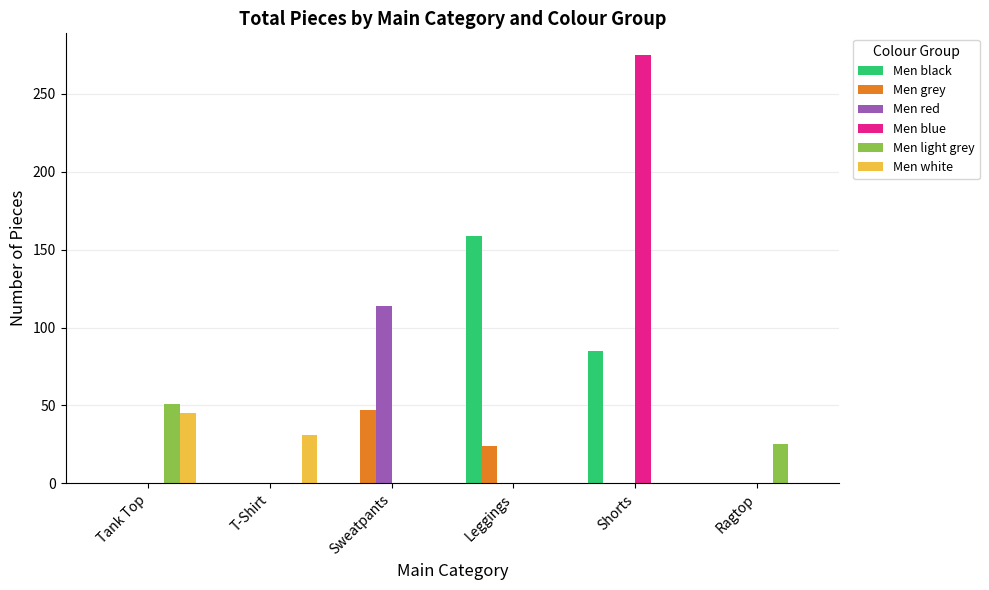

Count the Men black values in the range 0 to 85.

5